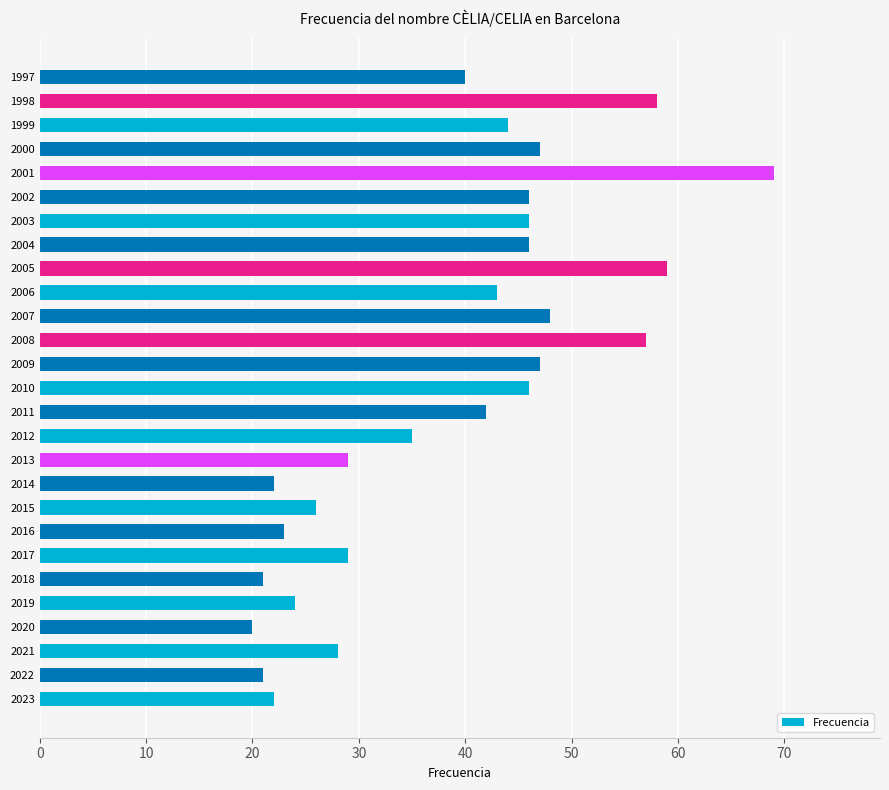

What is the greatest value displayed?

69